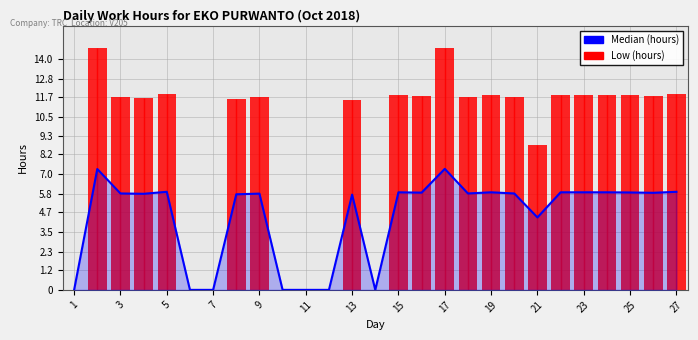

Does the chart have visible grid lines?

Yes